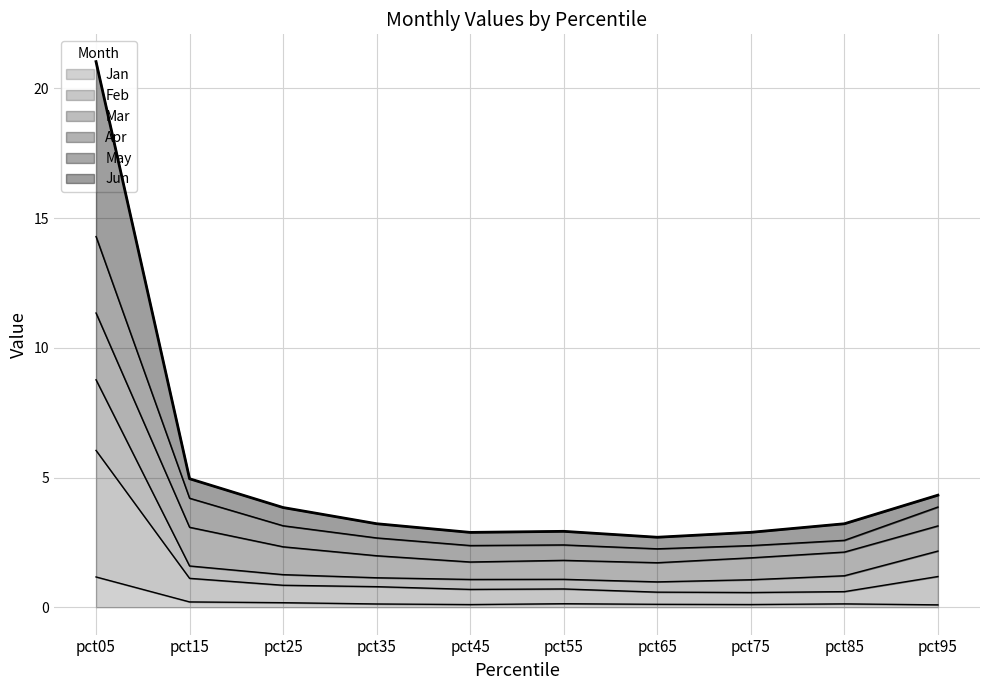

True or false: May has a value of 1.5 at pct15.

False